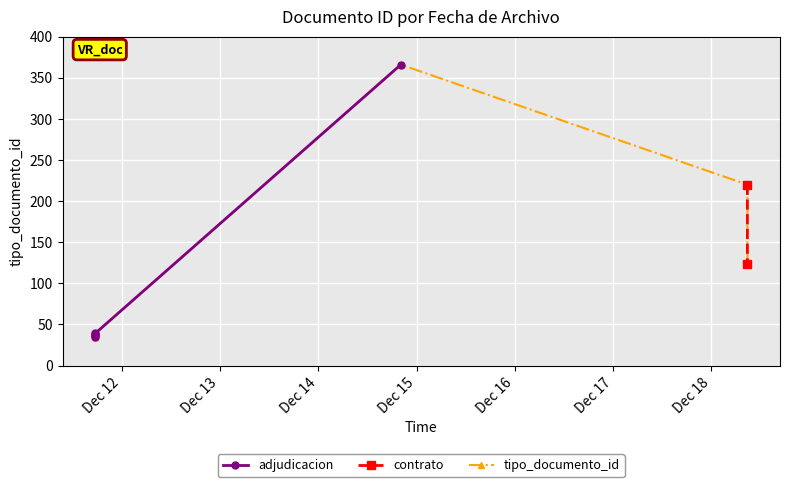

Where is the data nearest to the value 200?

2017-12-18 08:46:07